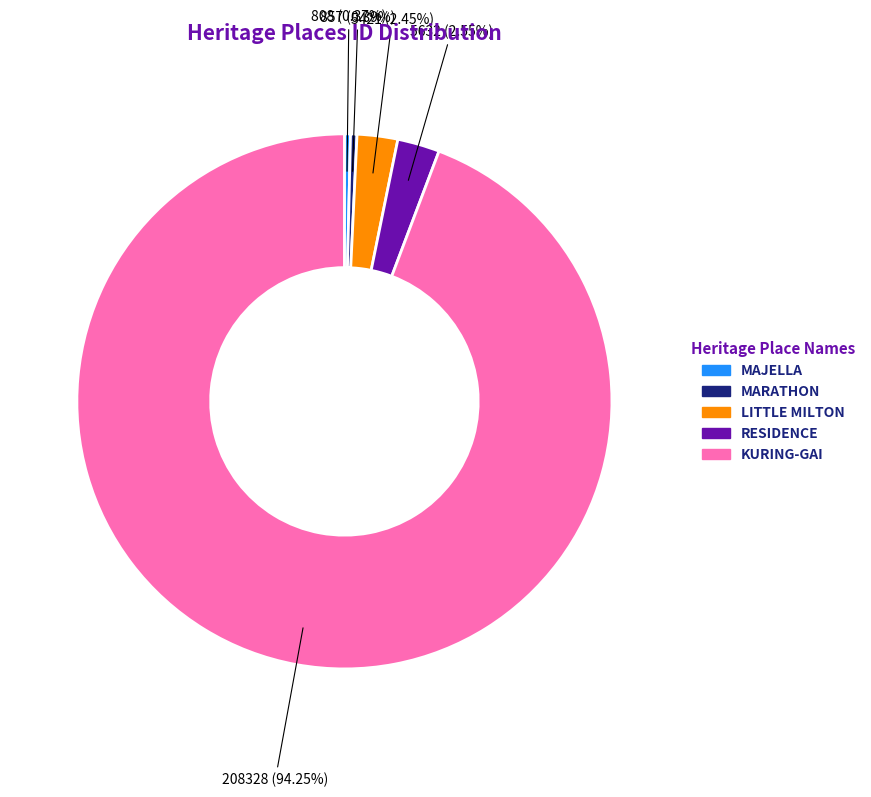

Count the number of slices in the pie.

5